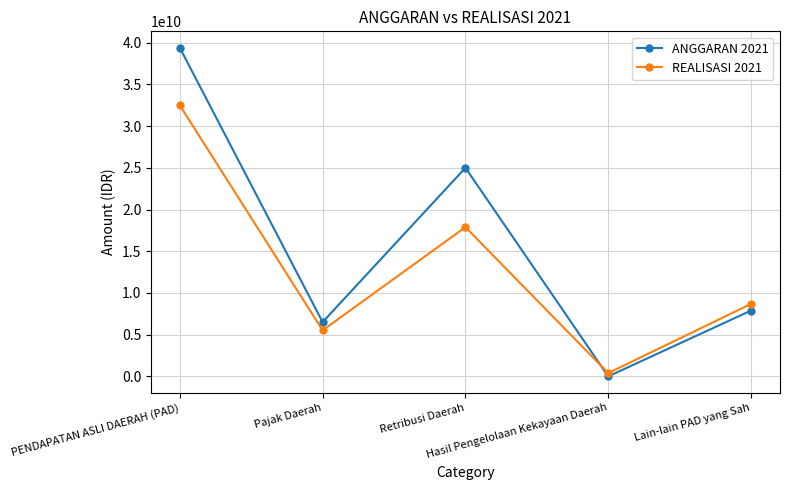

Reading left to right, transcribe all the data shown in this chart.

ANGGARAN 2021: PENDAPATAN ASLI DAERAH (PAD)=39392261330.0	Pajak Daerah=6505560000.0	Retribusi Daerah=24999958450.0	Hasil Pengelolaan Kekayaan Daerah=0.0	Lain-lain PAD yang Sah=7886742880.0
REALISASI 2021: PENDAPATAN ASLI DAERAH (PAD)=32487540348.3	Pajak Daerah=5520285611.6	Retribusi Daerah=17886635921.0	Hasil Pengelolaan Kekayaan Daerah=391907493.4	Lain-lain PAD yang Sah=8688711322.3